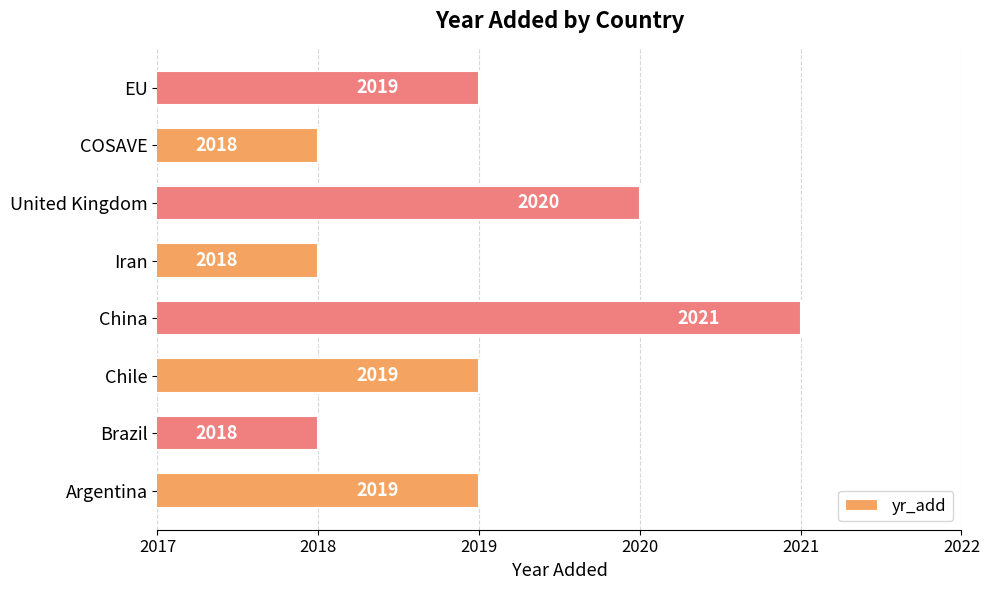

Is it true that the value at Argentina is 3525?

False